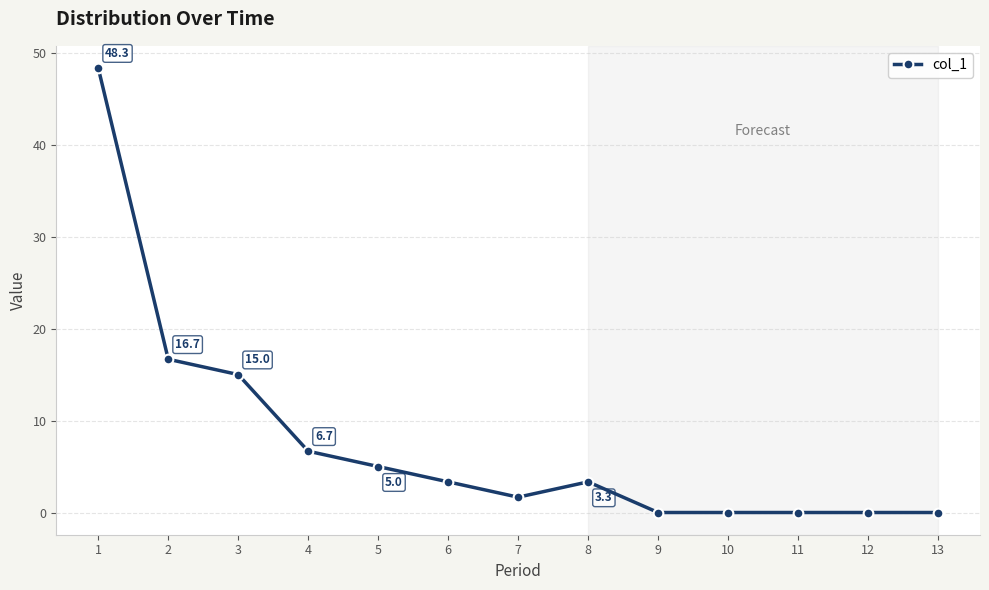

Count the number of values greater than 3.

7